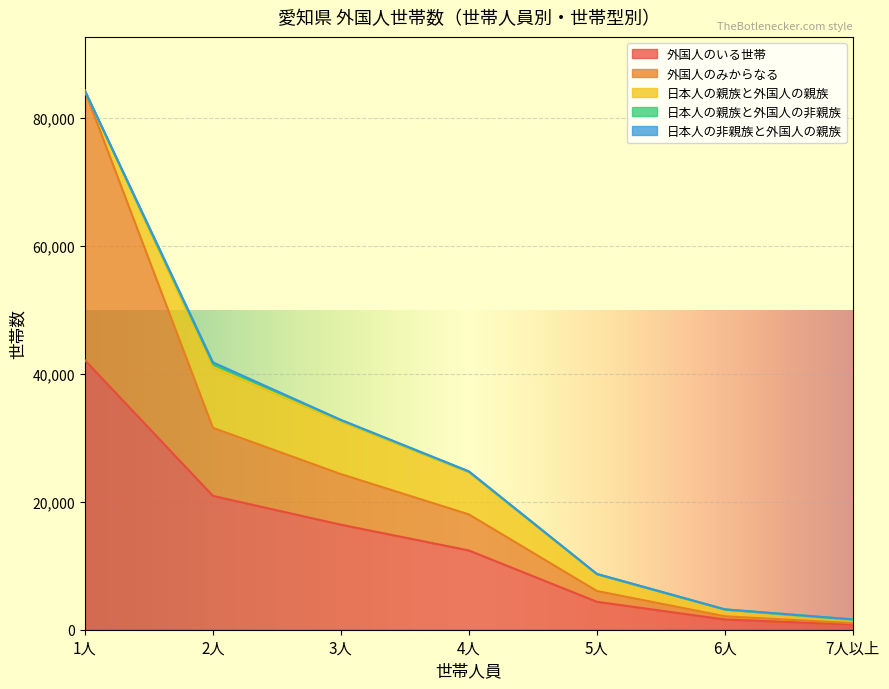

How many values in the 外国人のみからなる series exceed 5637?

3